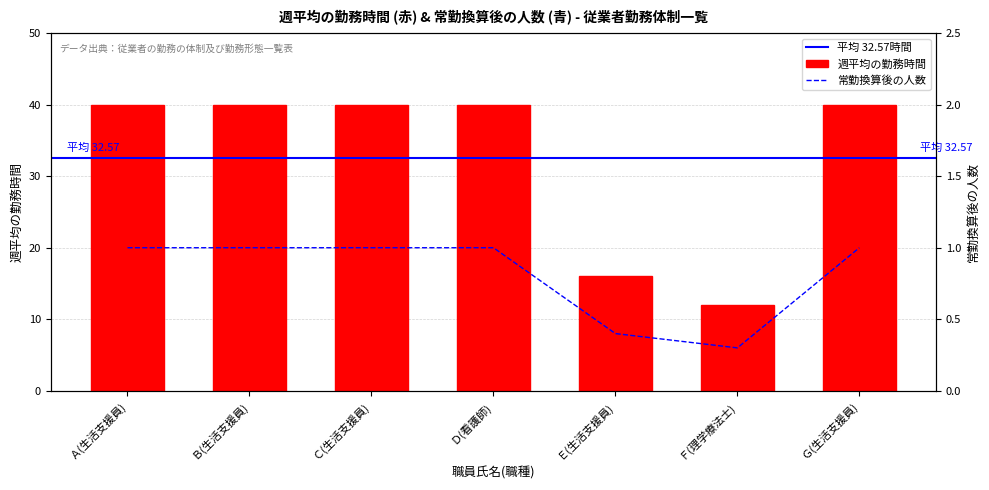

True or false: 常勤換算後の人数 has a value of 1.0 at Ｇ(生活支援員).

True